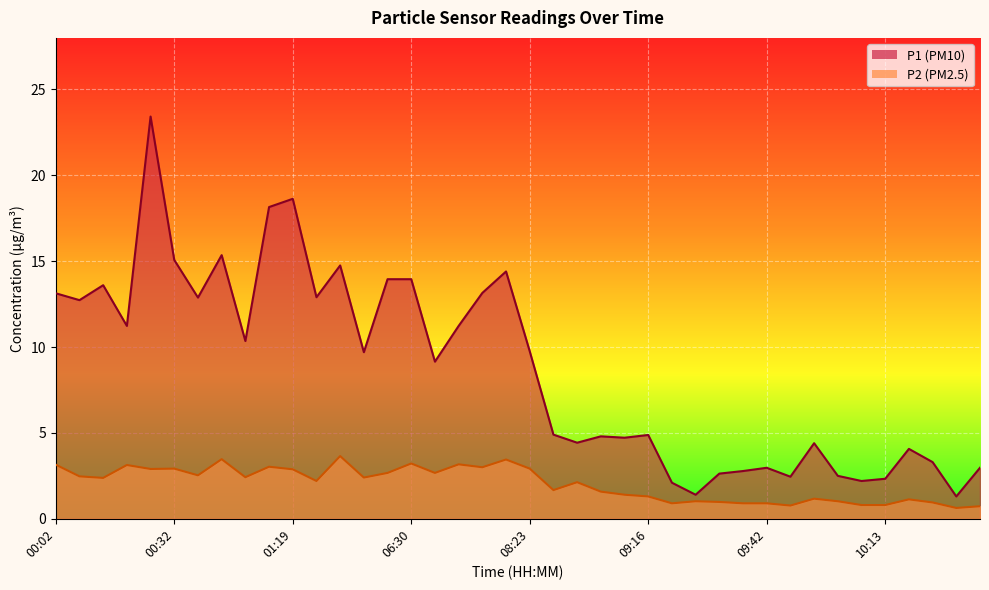

True or false: P2 and P1 intersect in this chart.

False